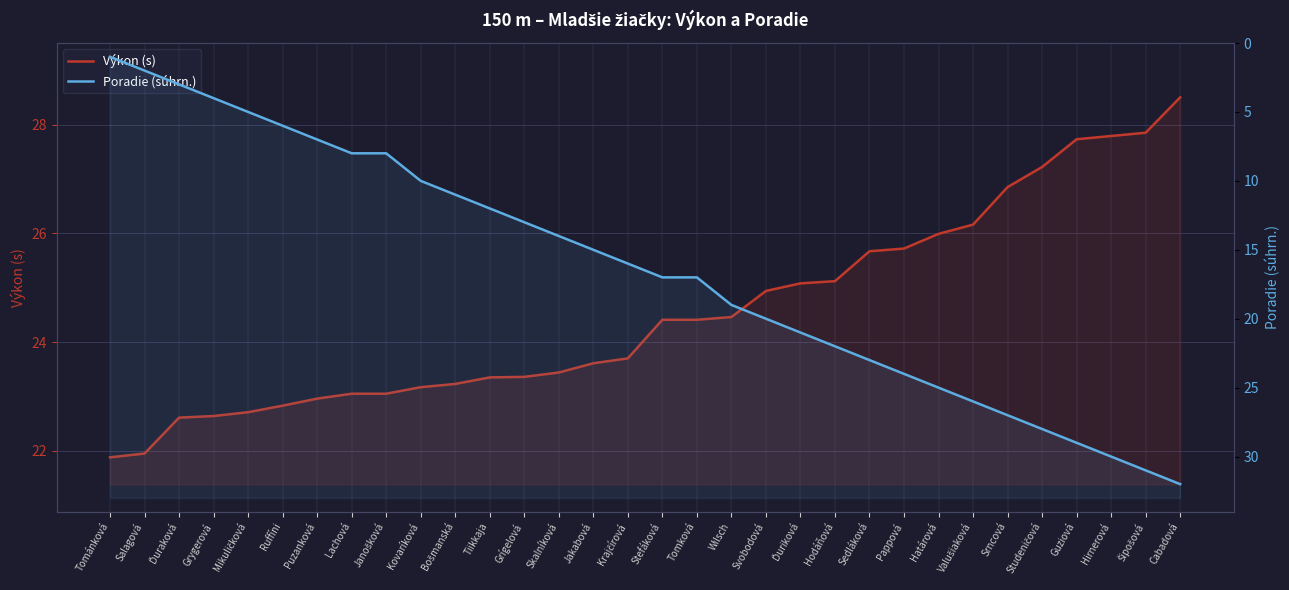

How many data points in Výkon (s) are above 24?

16